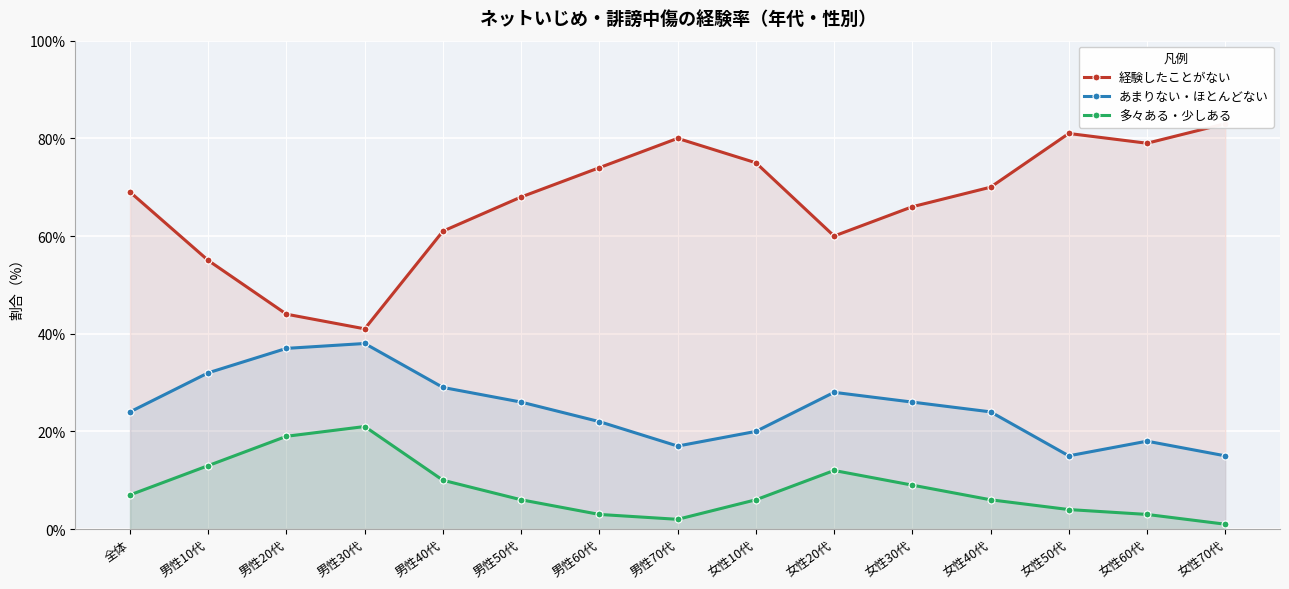

Which has a higher value, 女性60代 or 男性50代?

女性60代